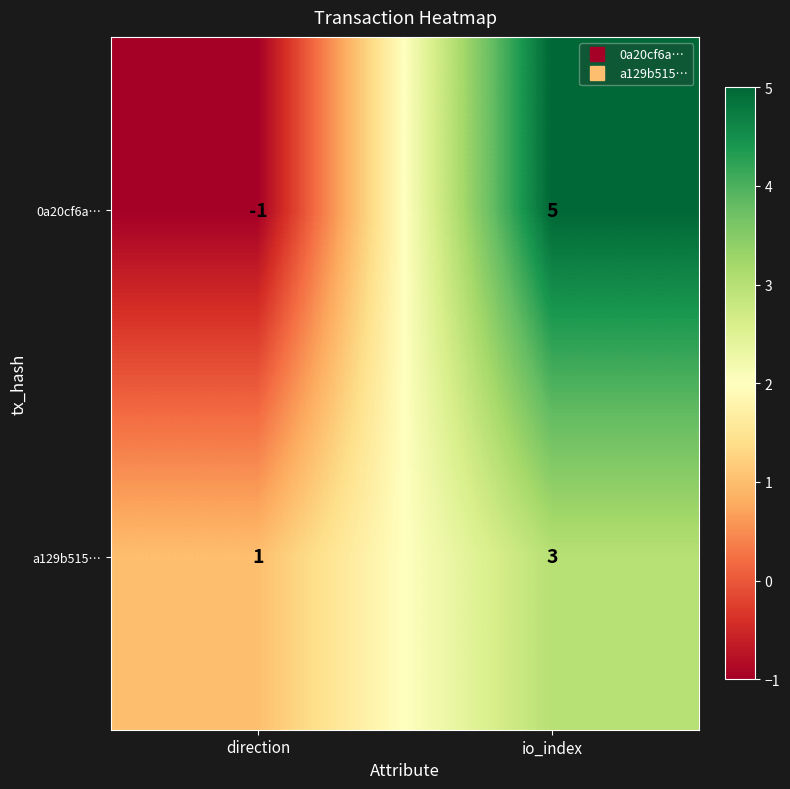

List the series in order of their peak value, highest first.

0a20cf6a…, a129b515…